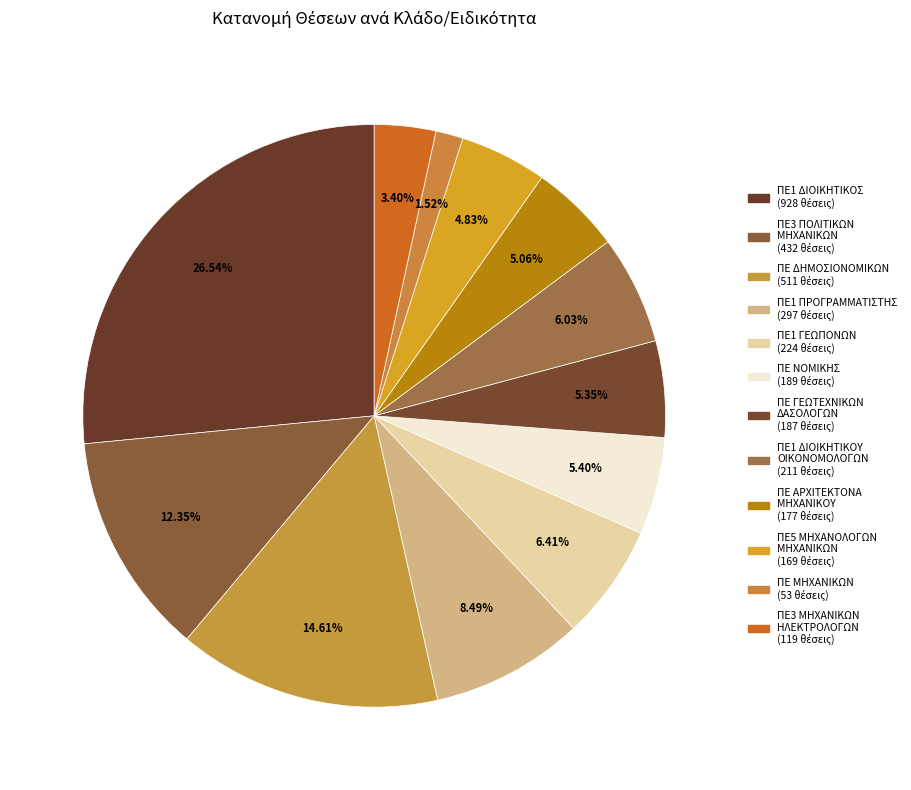

Count the number of slices in the pie.

12